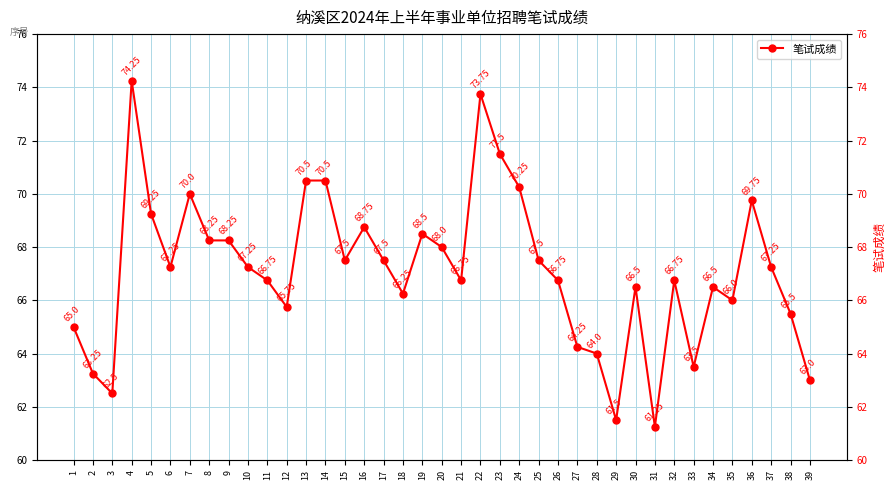

Which has a higher value, 28 or 4?

4